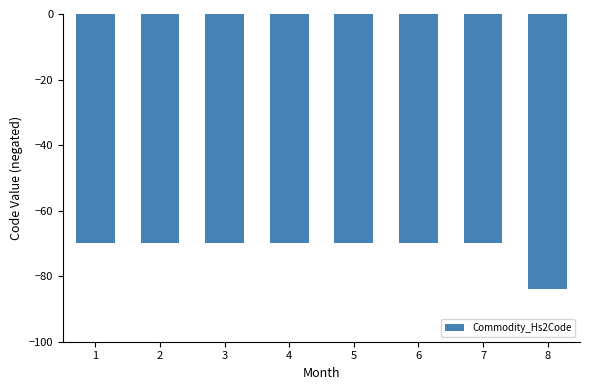

Reading right to left, transcribe all the data shown in this chart.

-84	-70	-70	-70	-70	-70	-70	-70